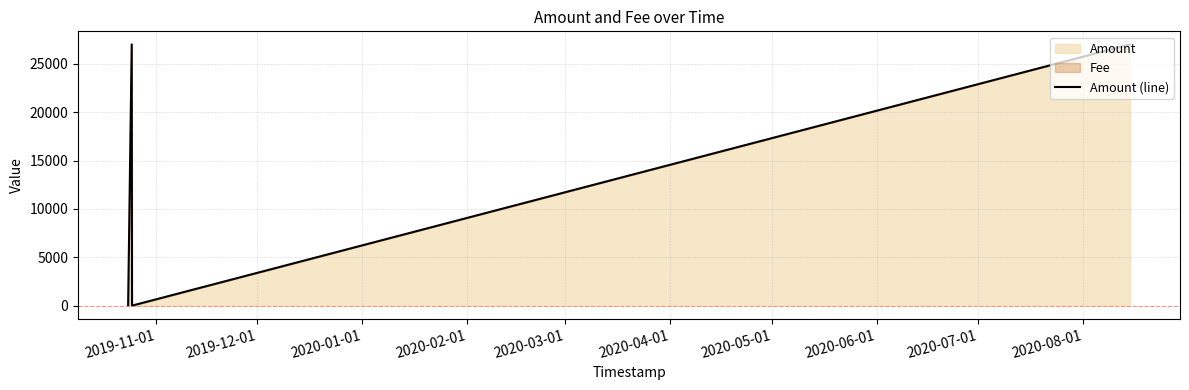

The value at 2020-03-01 is 41472.9. True or false?

False